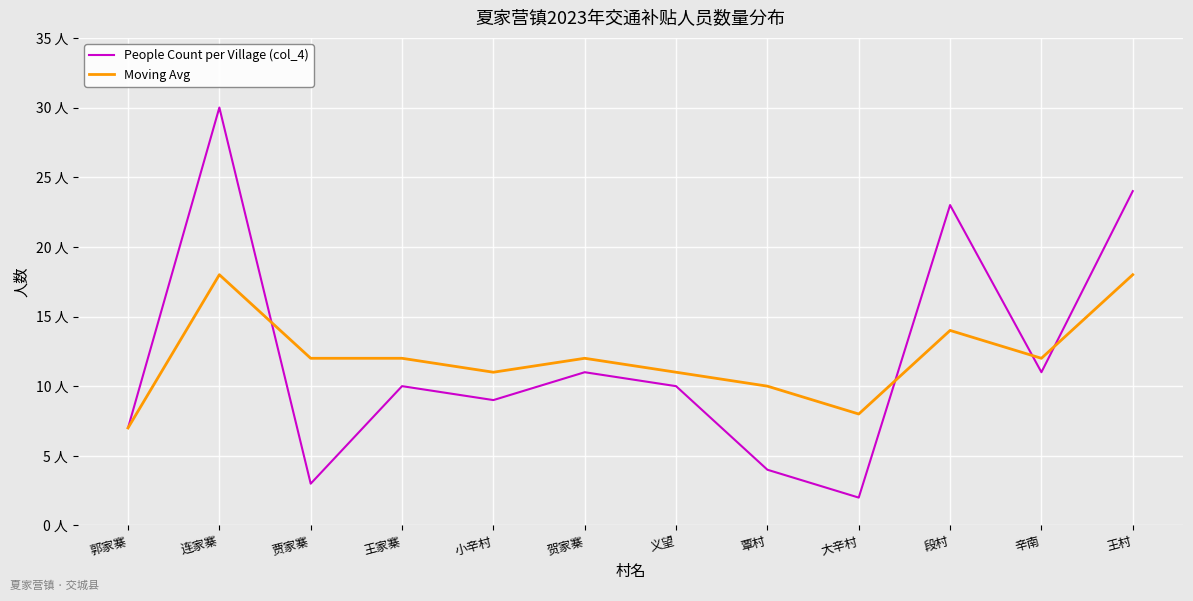

Does the chart have visible grid lines?

Yes